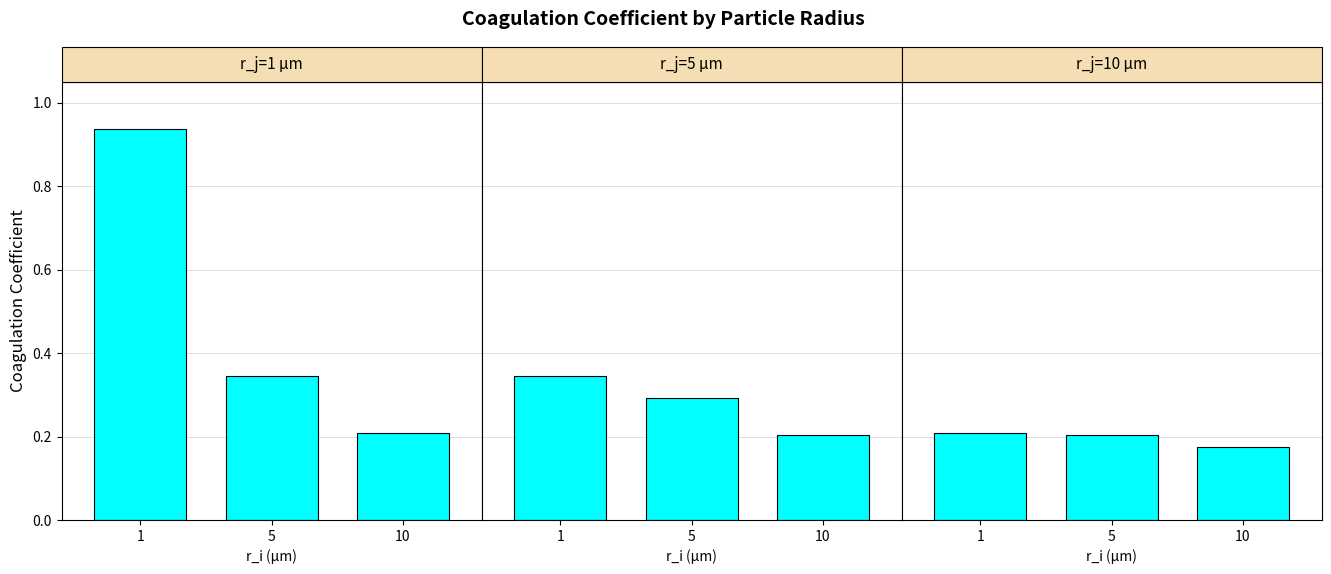

Where is r_j=1 µm nearest to the value 0?

10